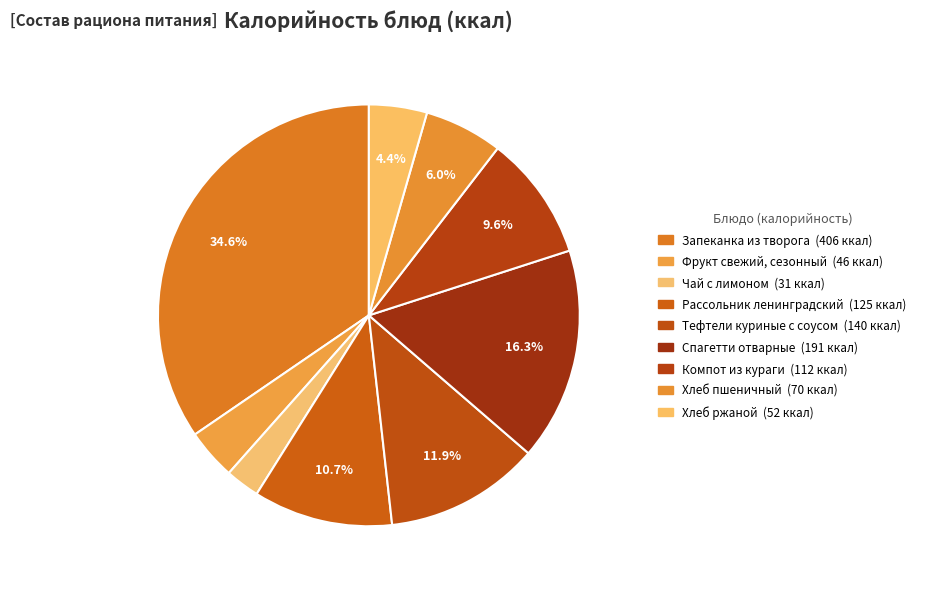

How many segments does this pie chart have?

9